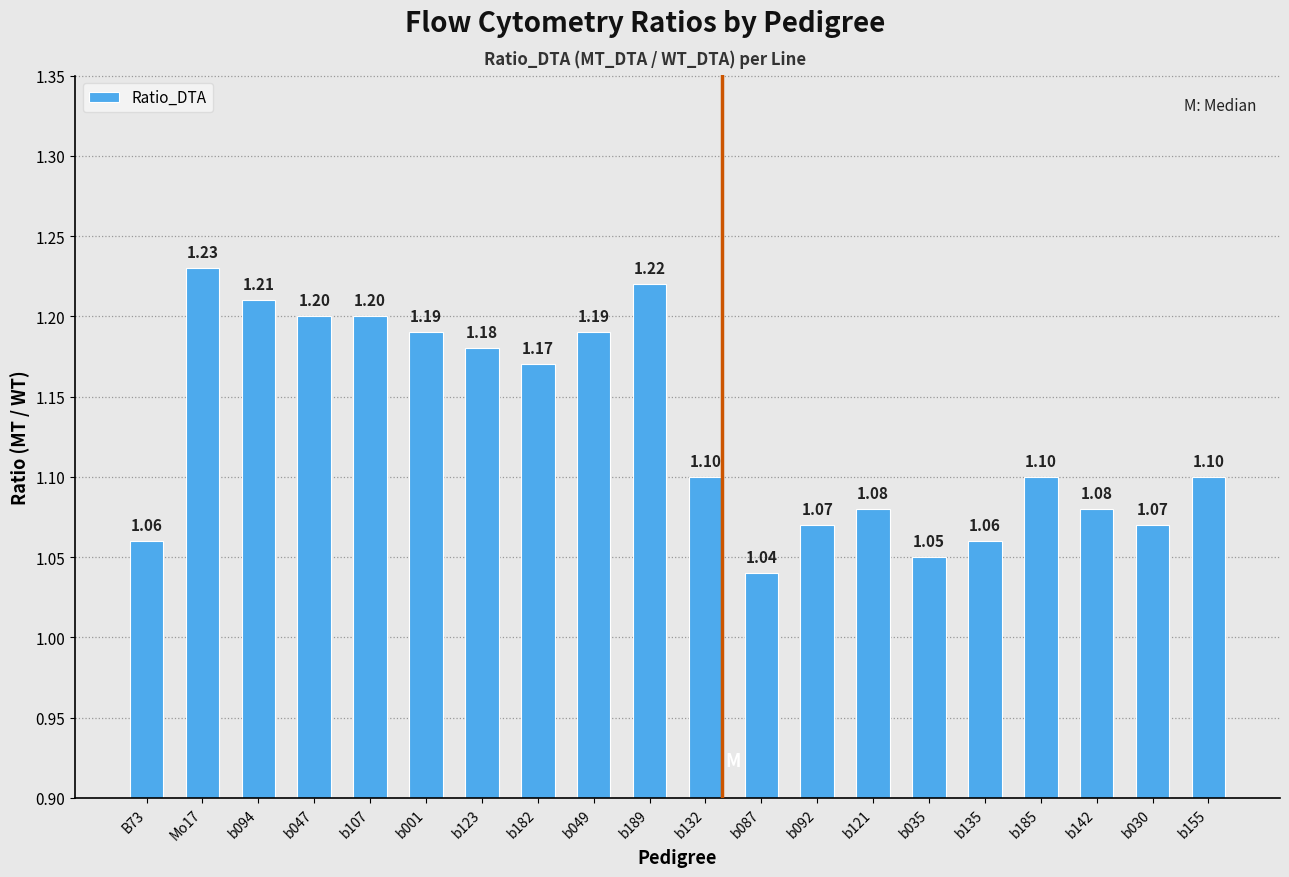

What is the average value?

1.1